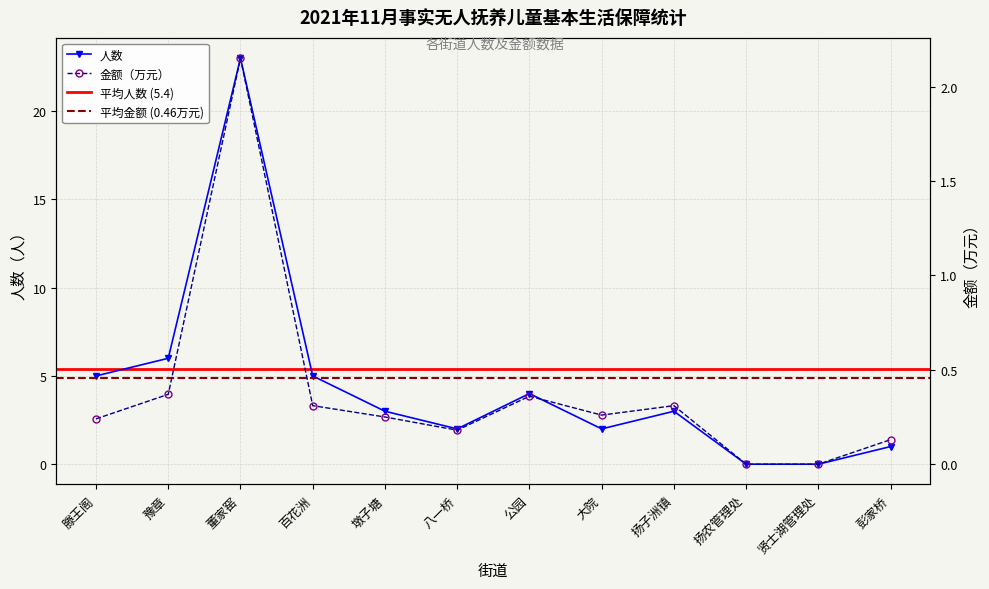

At 豫章, list the series in order from smallest to largest.

金额（万元）, 人数